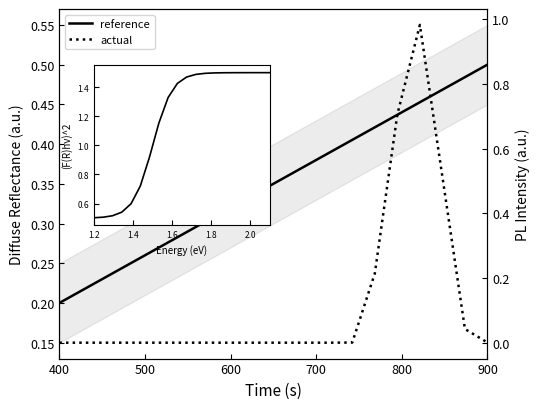

Does the chart display data point markers on the line(s)?

No